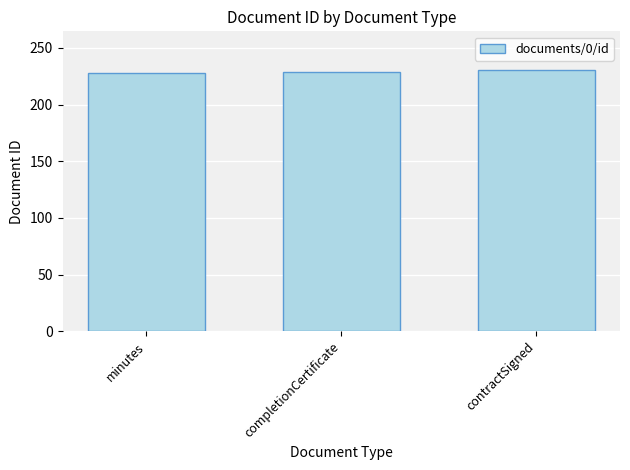

What is the greatest value displayed?

230